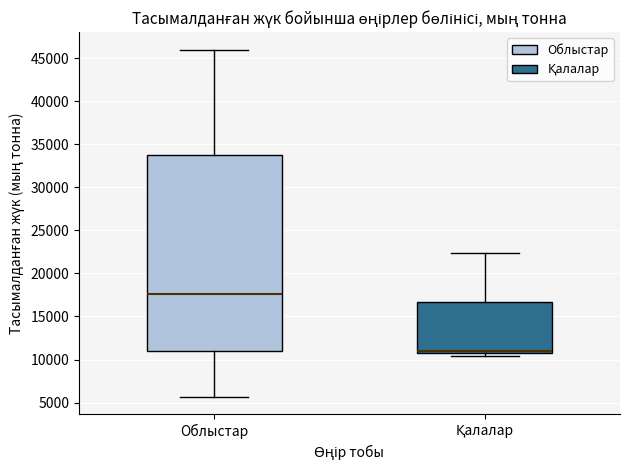

Comparing the boxes themselves (not the whiskers), which one is the tallest?

Облыстар